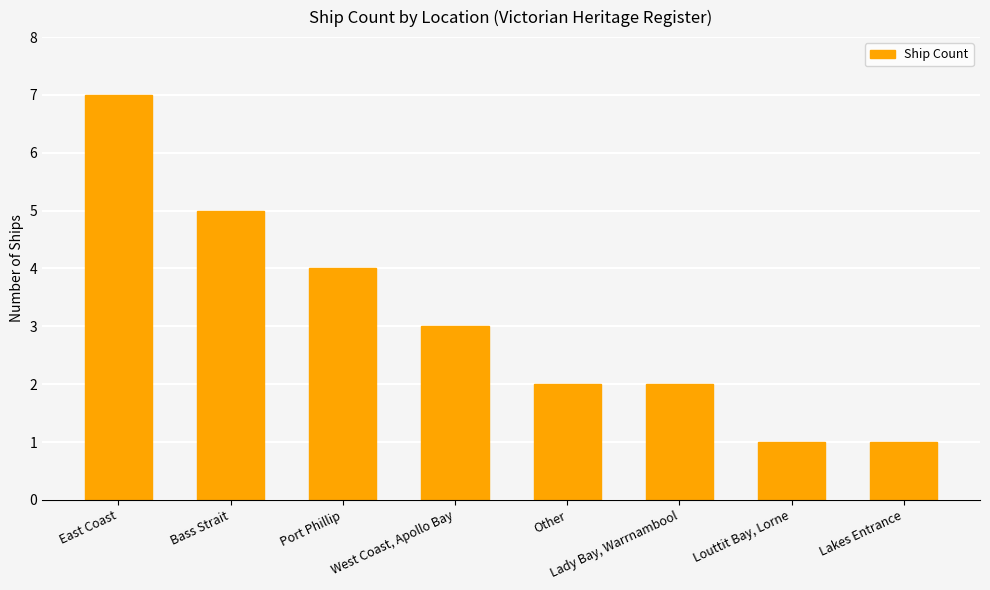

How many bars are there in total?

8